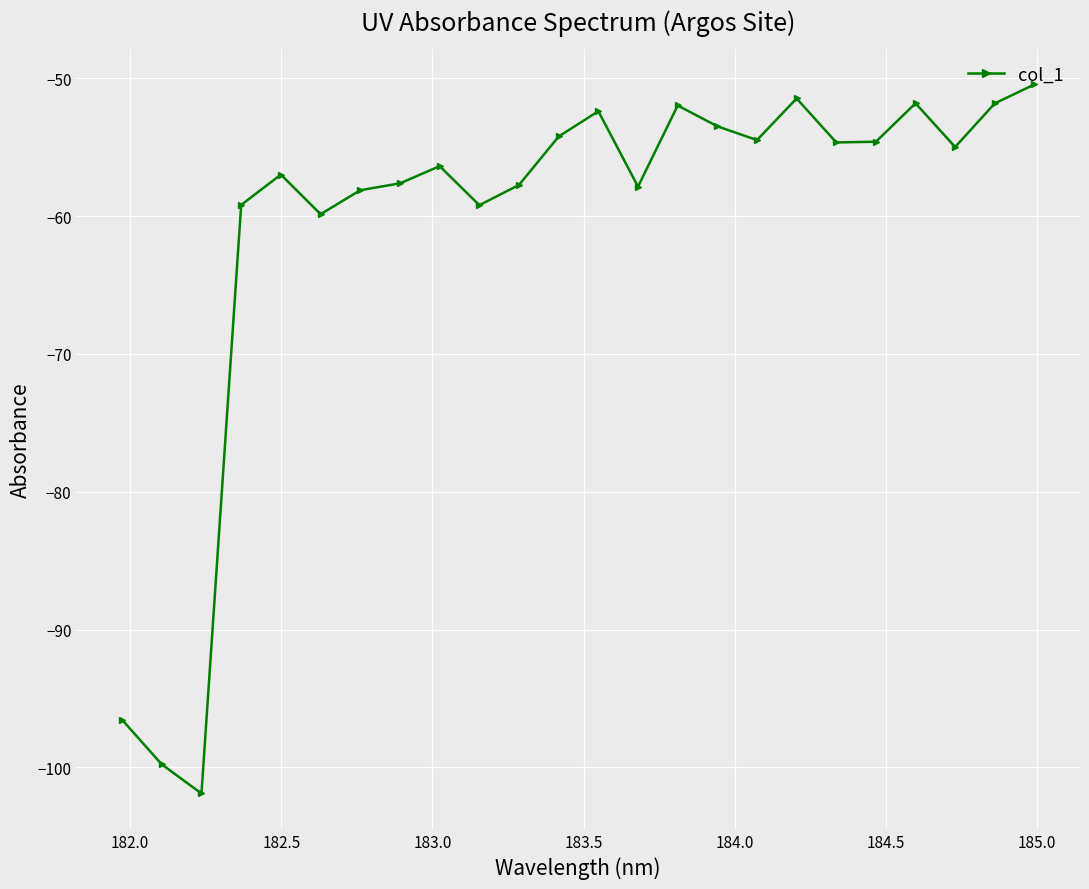

Is this an area chart (filled region under the line)?

No